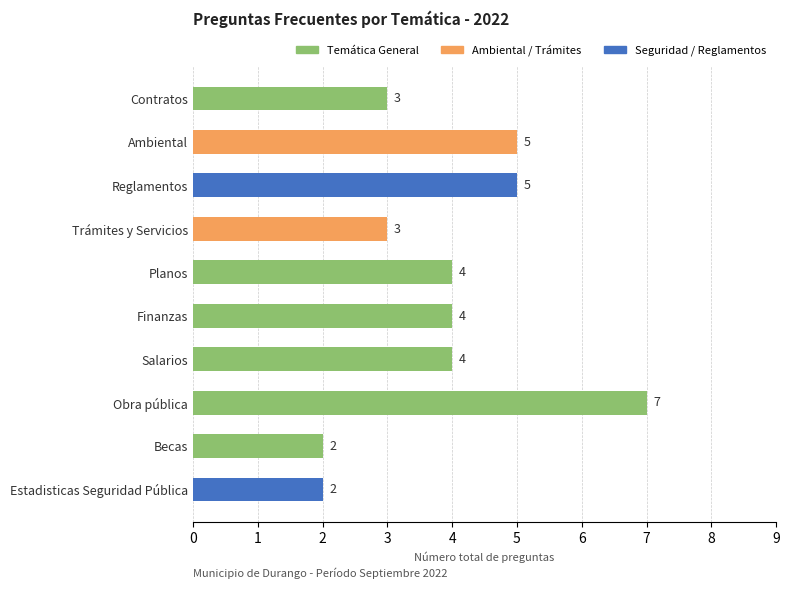

How many values are between 3 and 5?

7